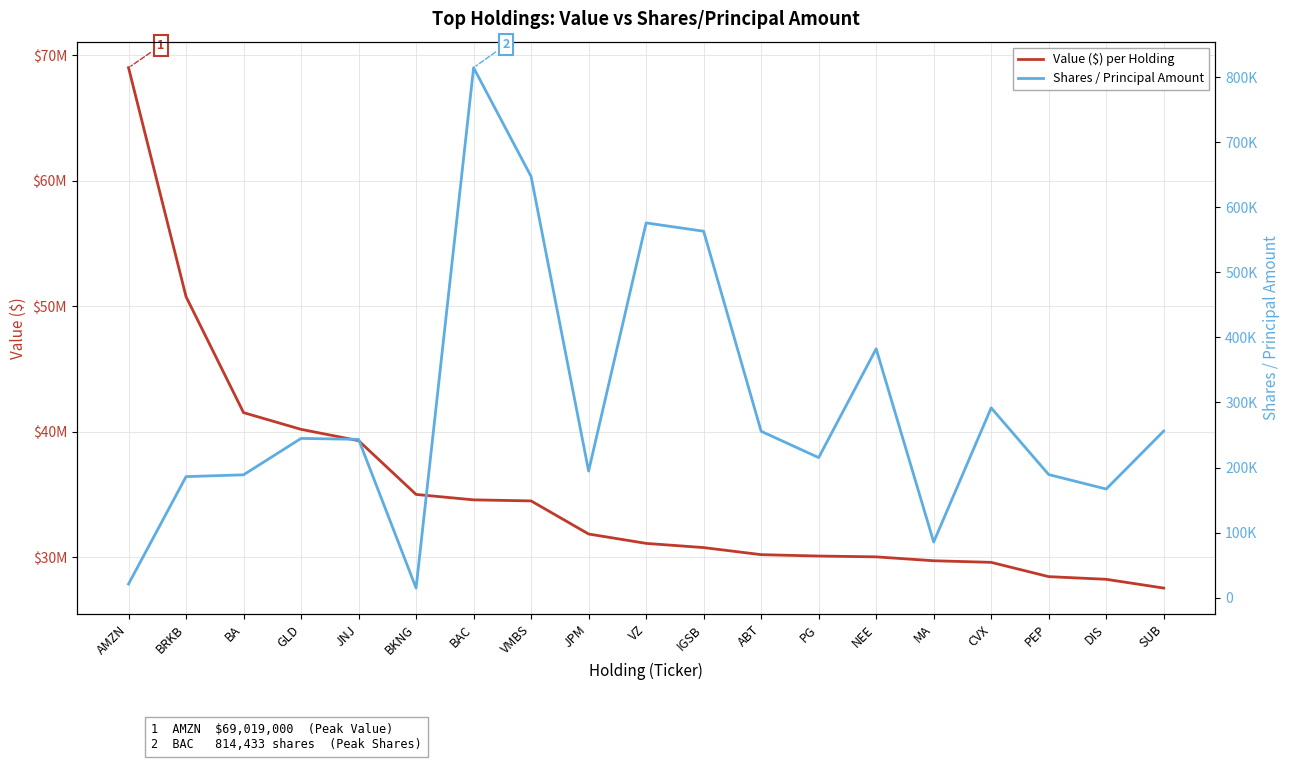

At which category is the sum across all series the highest?

AMZN